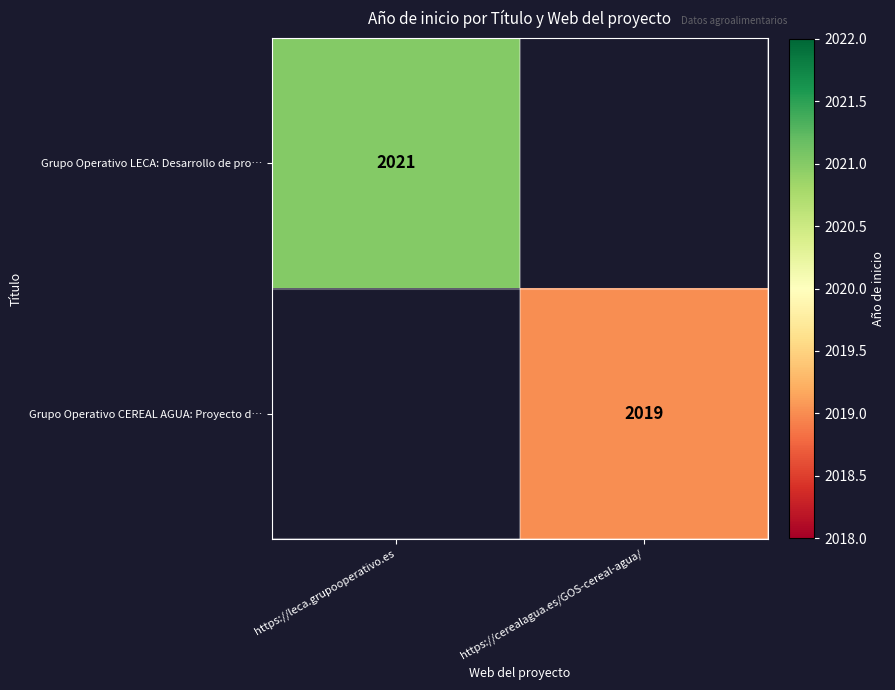

Is it true that Grupo Operativo CEREAL AGUA: Proyecto d… equals 2019 at https://cerealagua.es/GOS-cereal-agua/?

True